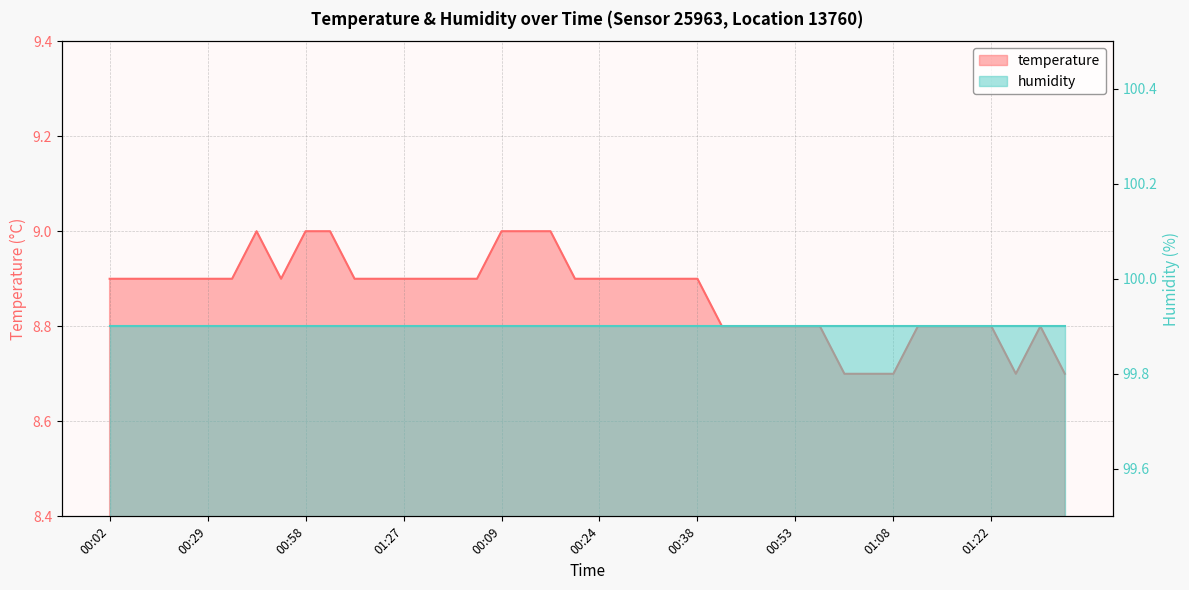

What is the ratio of the value at 01:03 to the value at 01:27?

1.0